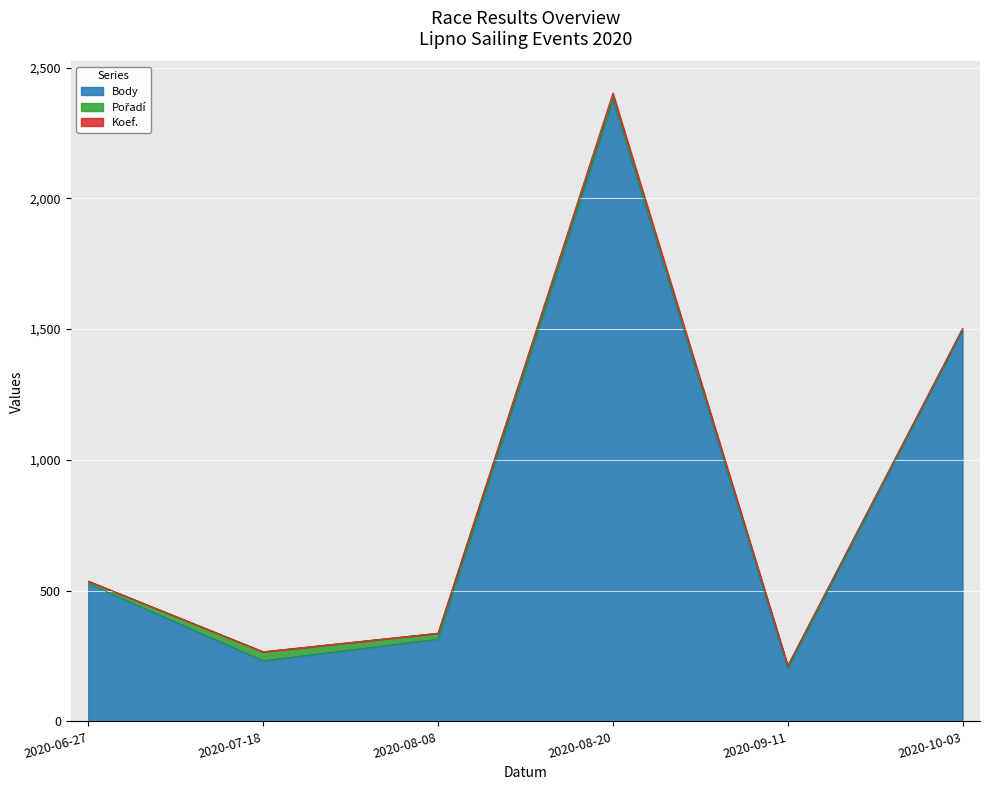

How many series are shown in this chart?

3